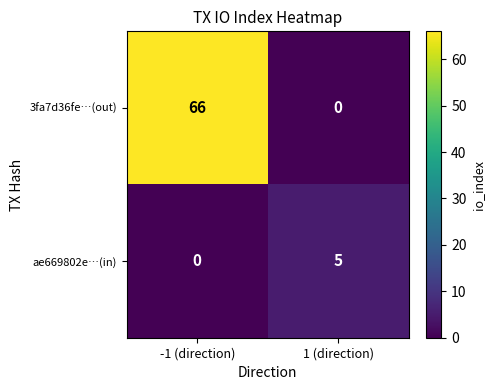

Reading left to right, list all the values displayed in this chart.

3fa7d36fe…(out): -1 (direction)=66	1 (direction)=0
ae669802e…(in): -1 (direction)=0	1 (direction)=5